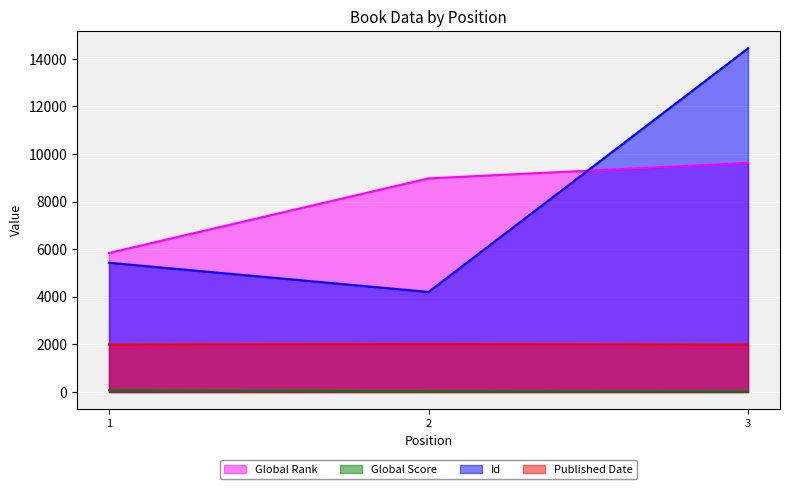

Reading left to right, extract all data points from this chart.

Global Rank: 5843	8978	9627
Global Score: 68	33	25
Id: 5433	4206	14443
Published Date: 1992	2009	1990